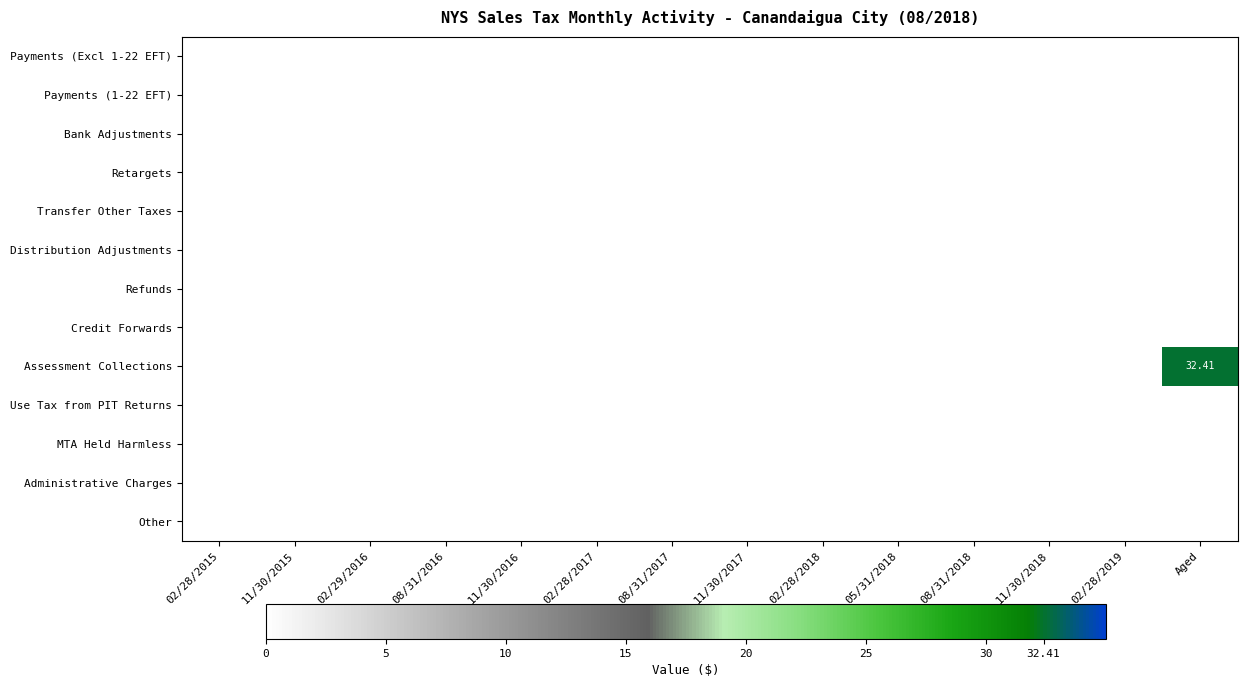

Rank the series by their maximum value, from lowest to highest.

Payments (Excl 1-22 EFT), Payments (1-22 EFT), Bank Adjustments, Retargets, Transfer Other Taxes, Distribution Adjustments, Refunds, Credit Forwards, Use Tax from PIT Returns, MTA Held Harmless, Administrative Charges, Other, Assessment Collections